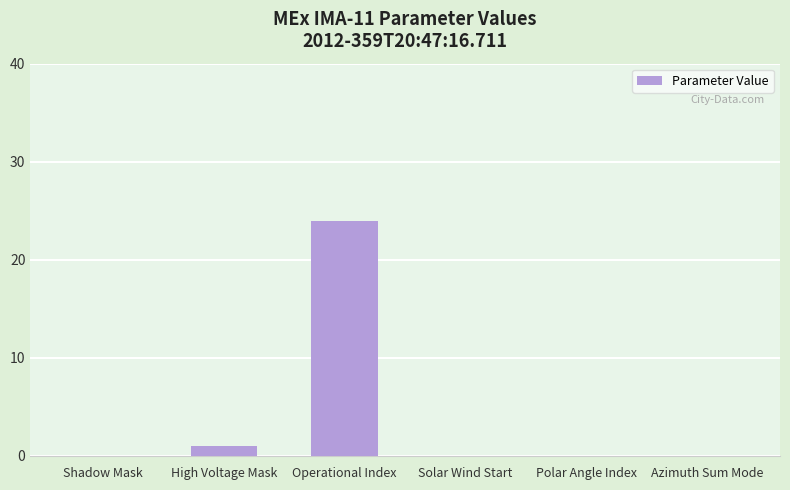

What is the maximum value shown in the chart?

24